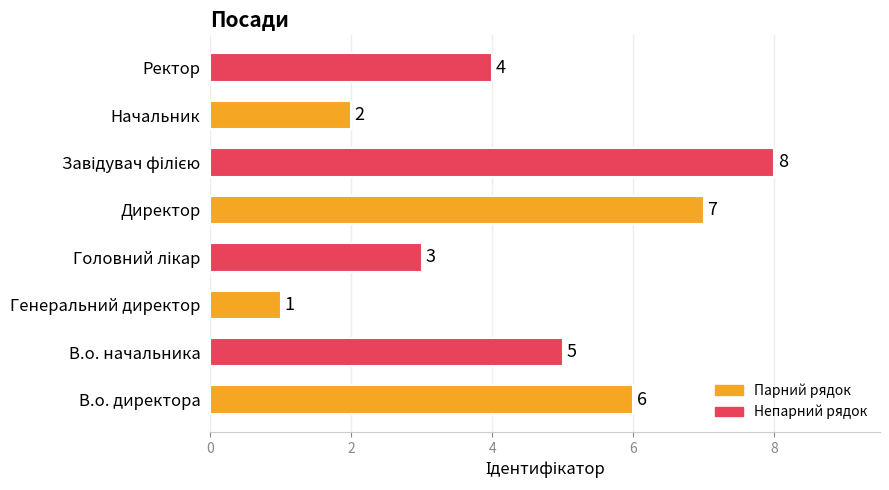

Which label corresponds to the smallest value in the chart?

Генеральний директор